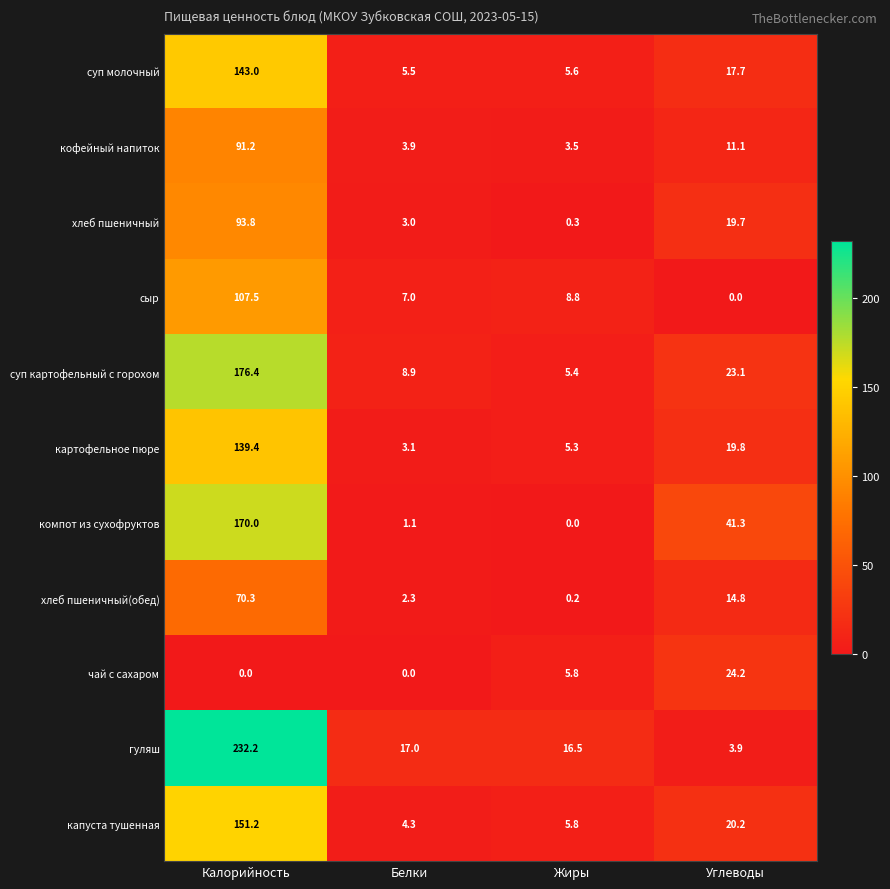

What is the total value across all series at Белки?

56.1